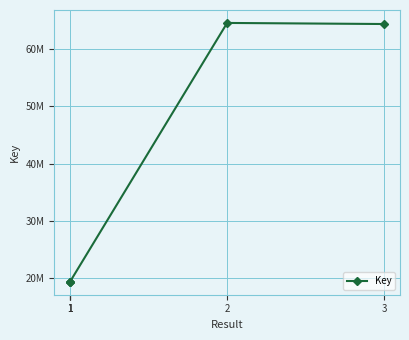

Which label corresponds to the largest value in the chart?

2